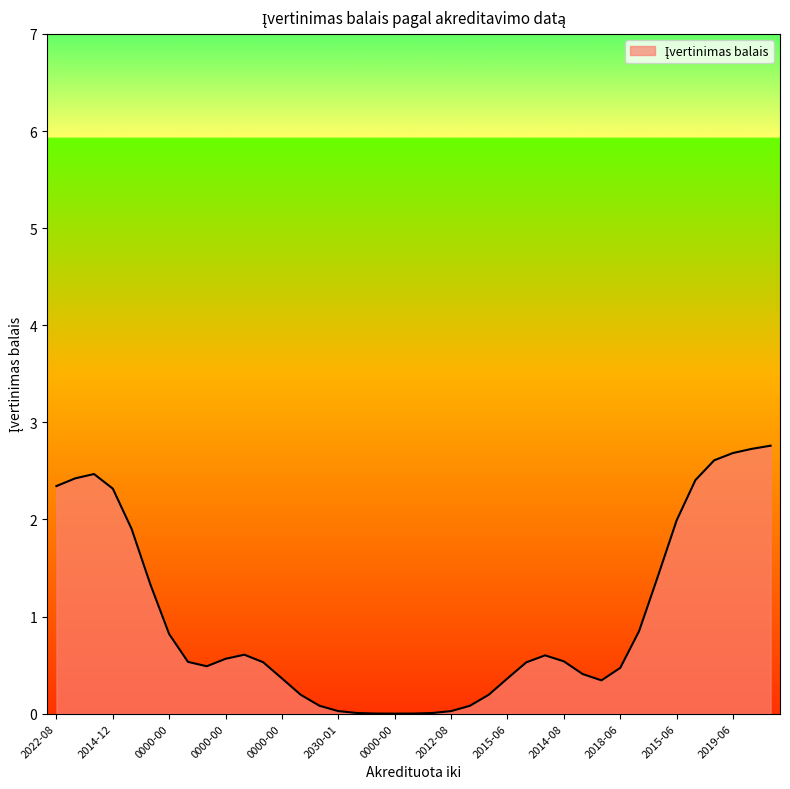

What is the greatest value displayed?

2.8